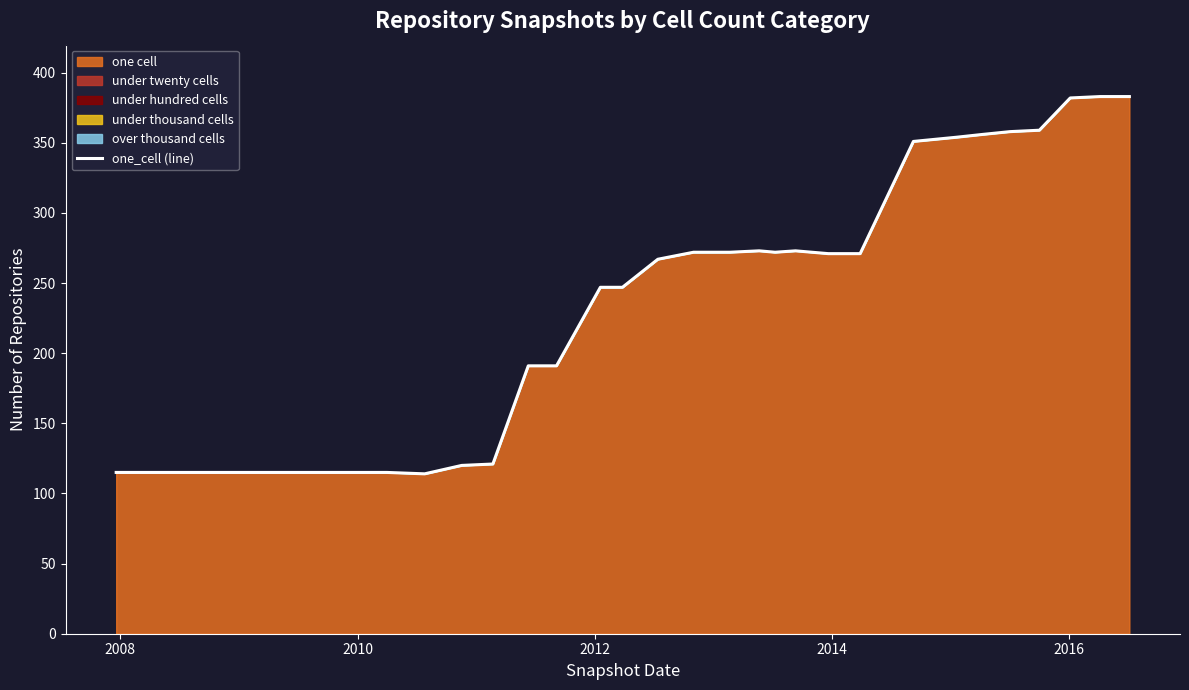

Count the number of values greater than 267.

16